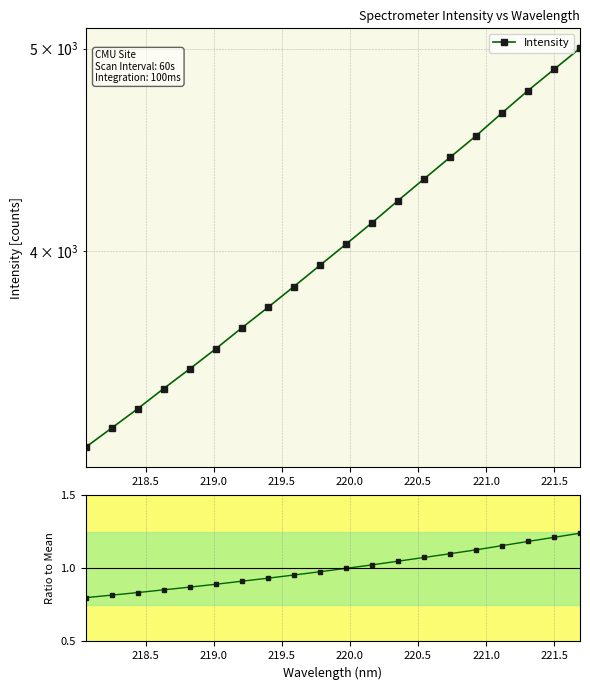

The value of Ratio to Mean at 219.0 is 0.5. True or false?

False